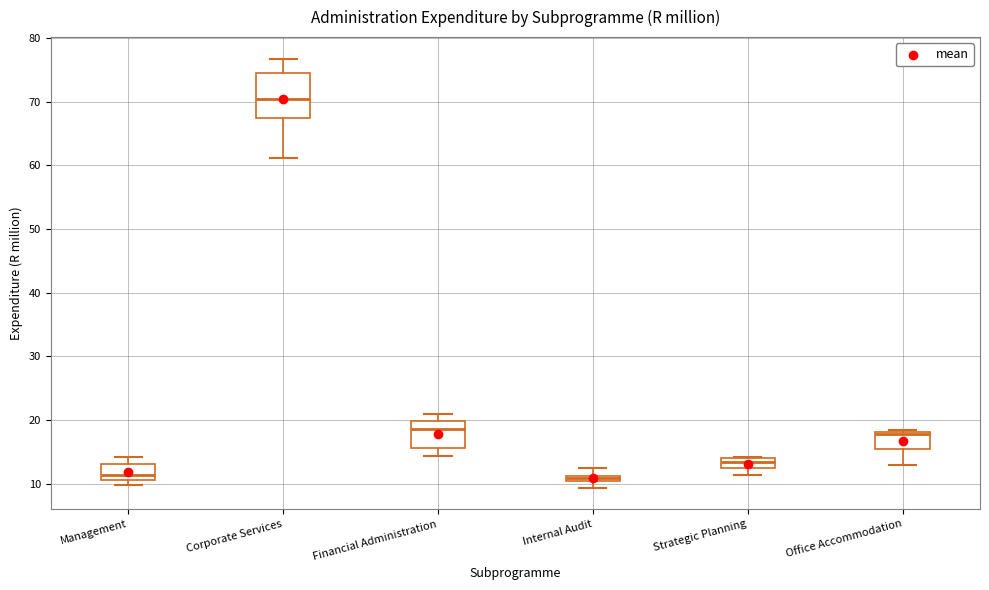

Where does the median line of the box for Financial Administration sit on the y-axis? The values are not printed on the chart, so give them approximately, as read against the axis.

19